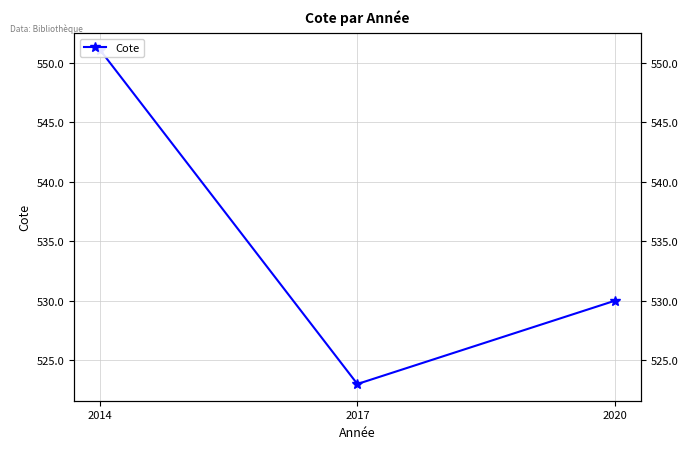

Does the chart have visible grid lines?

Yes